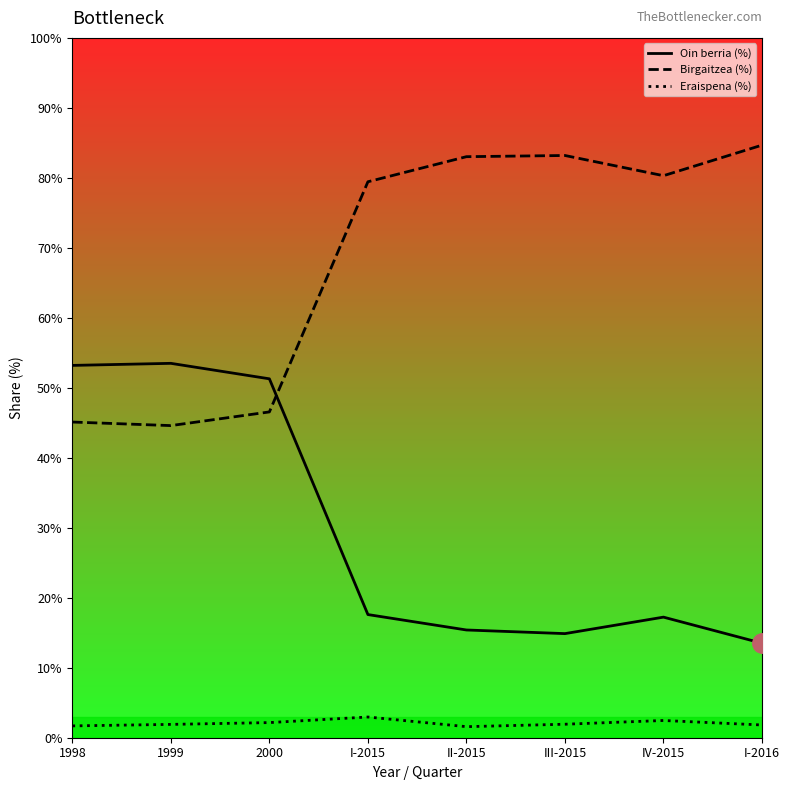

Which series has the widest spread of values?

Birgaitzea (%)